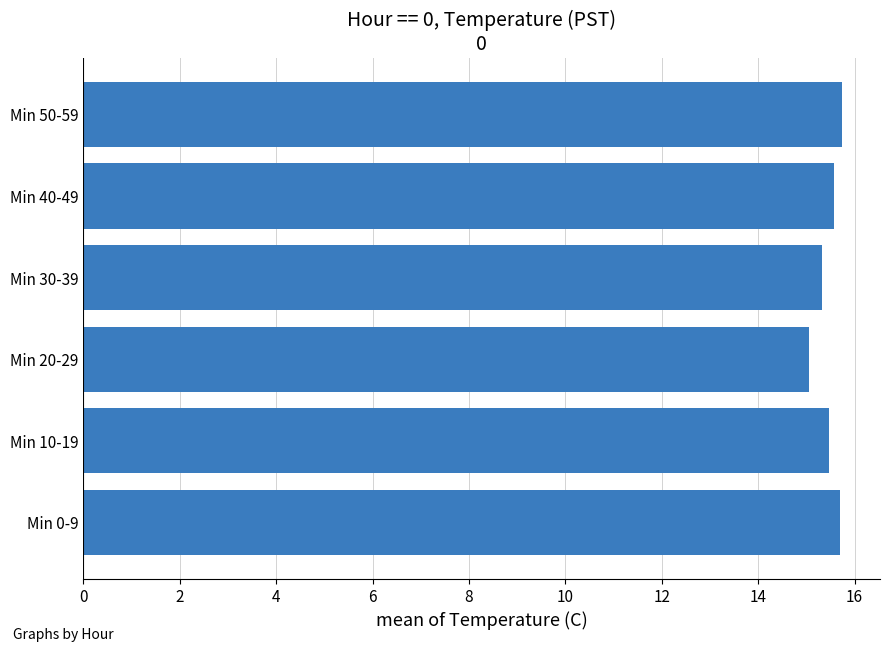

Which label corresponds to the smallest value in the chart?

Min 20-29